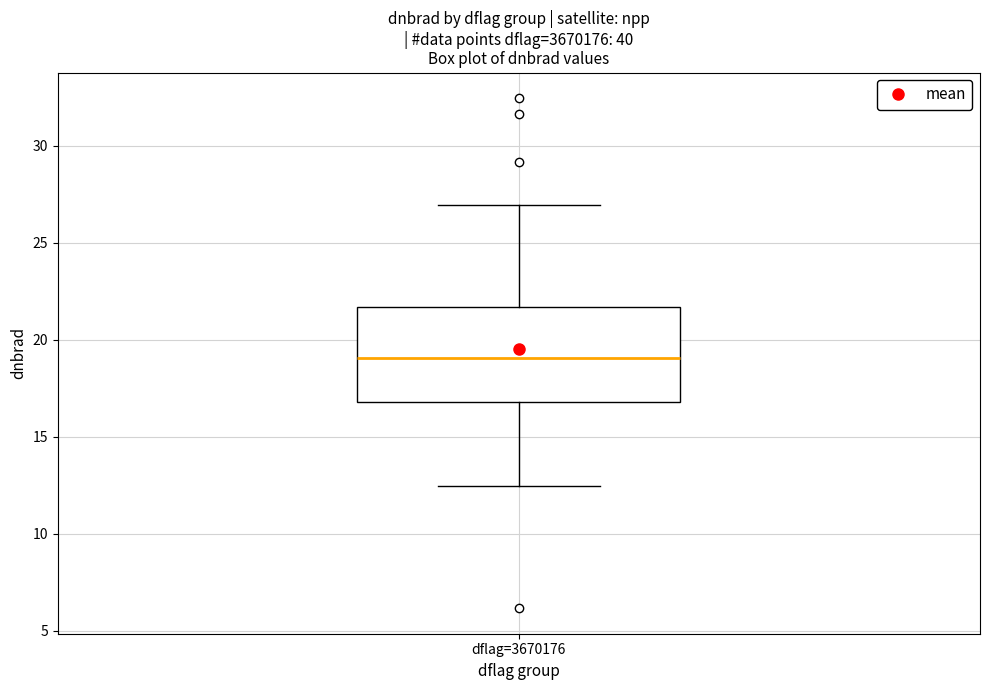

Read this box plot against the y-axis: the position of the median line, the range covered by the box, and the ends of both whiskers. The values are not printed on the chart, so give them approximately, as read against the axis.

median 19.0, box 17.0 to 21.5, whiskers 12.5 to 27.0